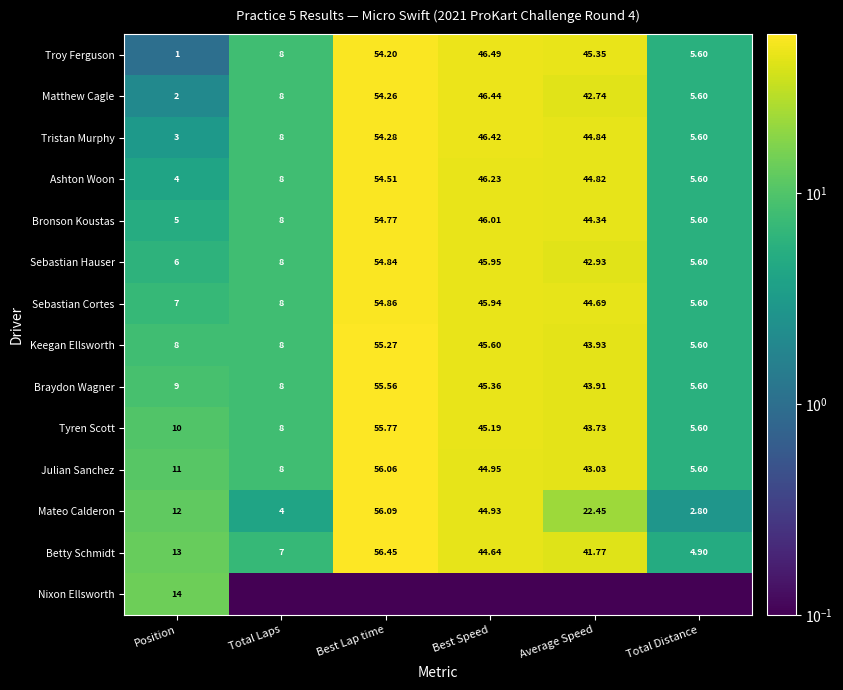

Which label corresponds to the largest value in the chart?

Best Lap time